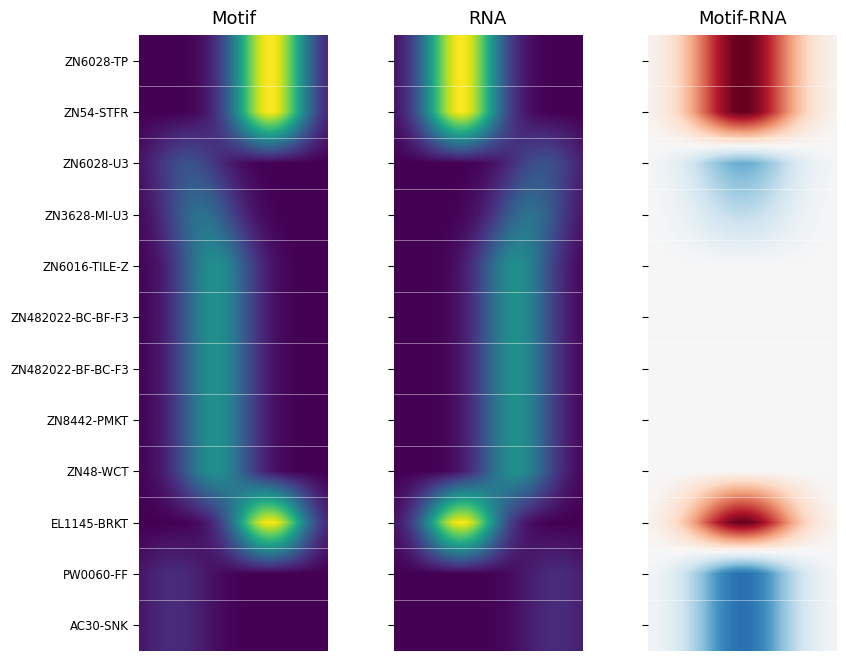

Between 12 and 4, which is larger?

12